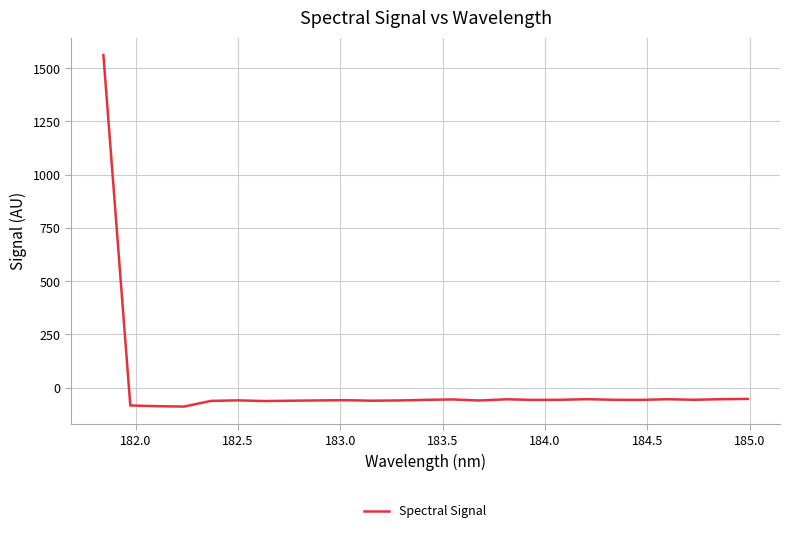

What is the minimum value shown in the chart?

-88.9